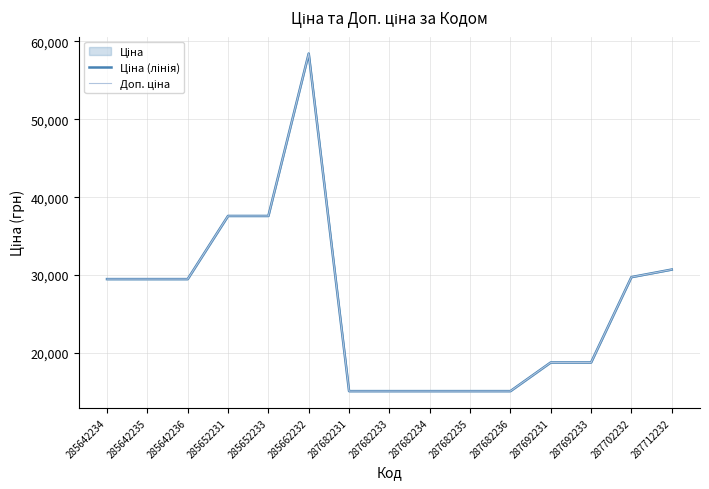

Between 285642235 and 285652233, which series saw the biggest shift?

Ціна (лінія)